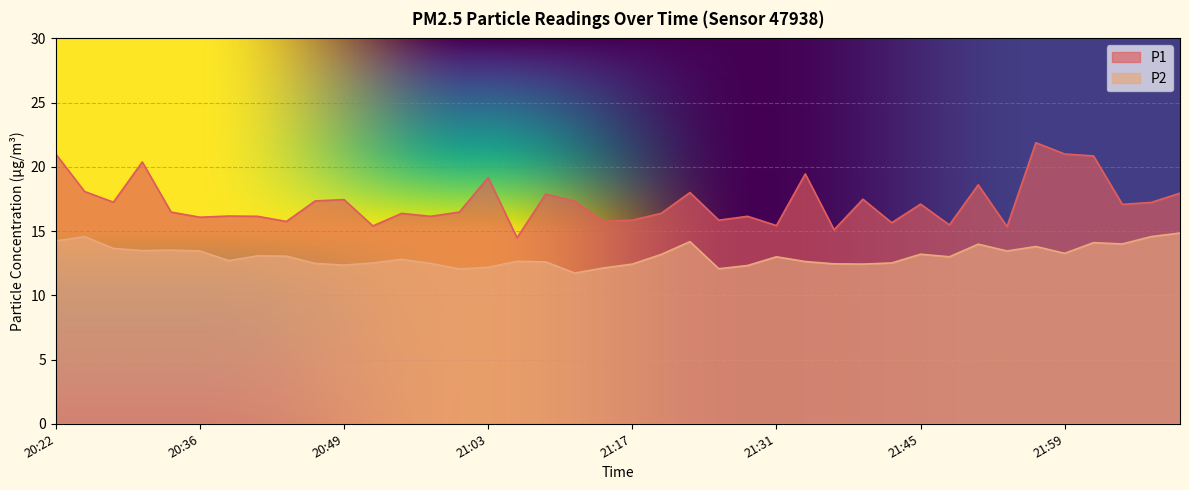

How many data points does each series have?

40